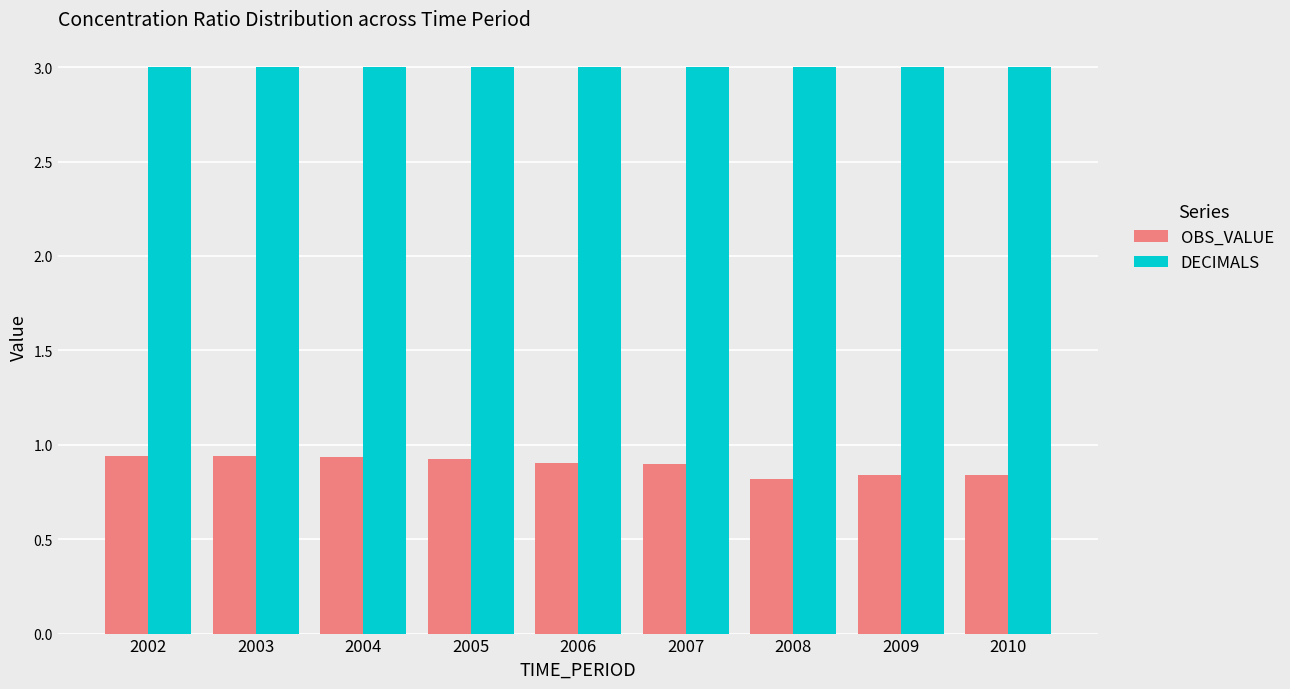

Which series changed the most between 2007 and 2010?

OBS_VALUE